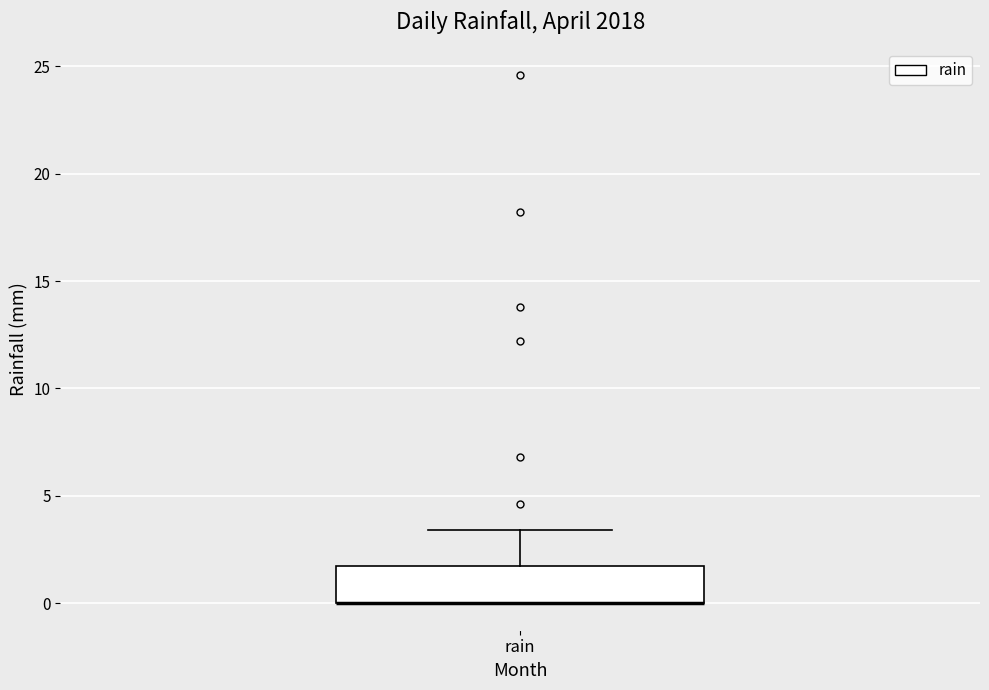

Where is the lower edge of the box for rain on the y-axis? The values are not printed on the chart, so give them approximately, as read against the axis.

0.0